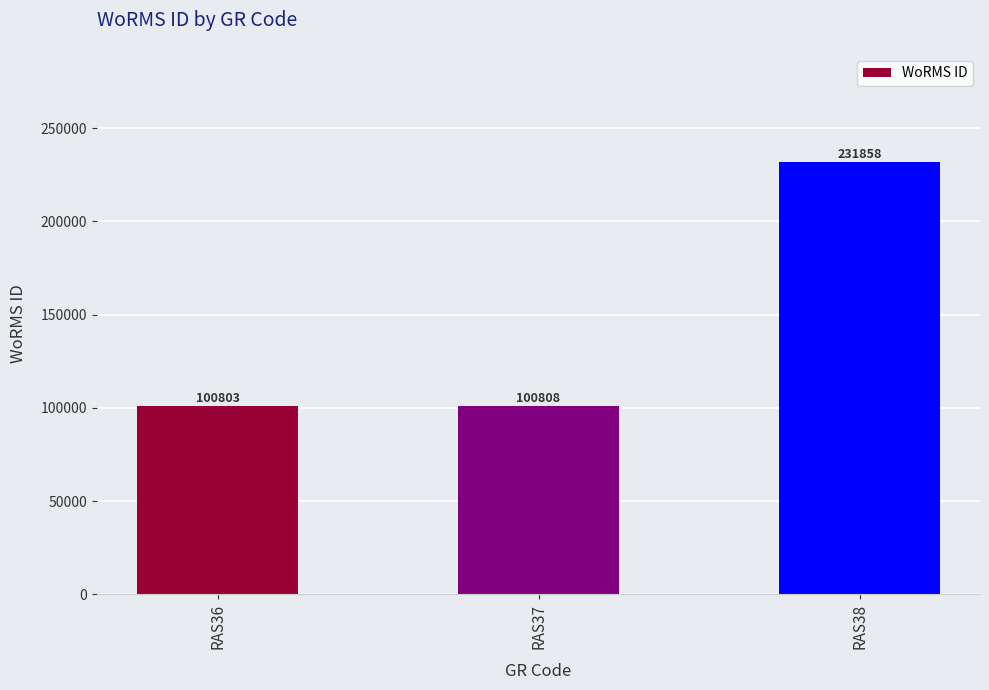

What is the maximum value shown in the chart?

231858